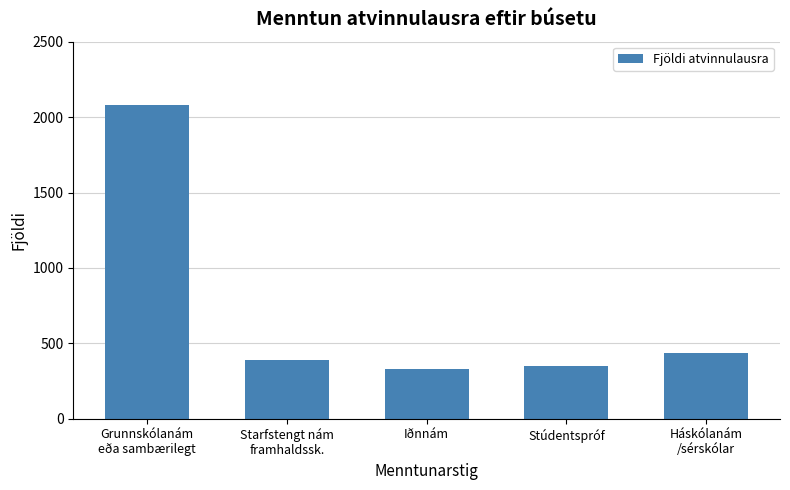

Reading left to right, what are all the values shown in this chart?

2081	387	333	353	438